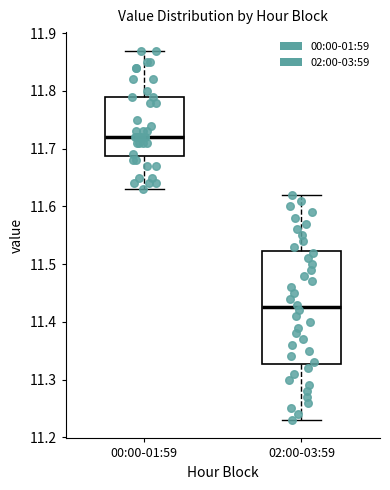

Comparing the boxes themselves (not the whiskers), which one is the tallest?

02:00-03:59